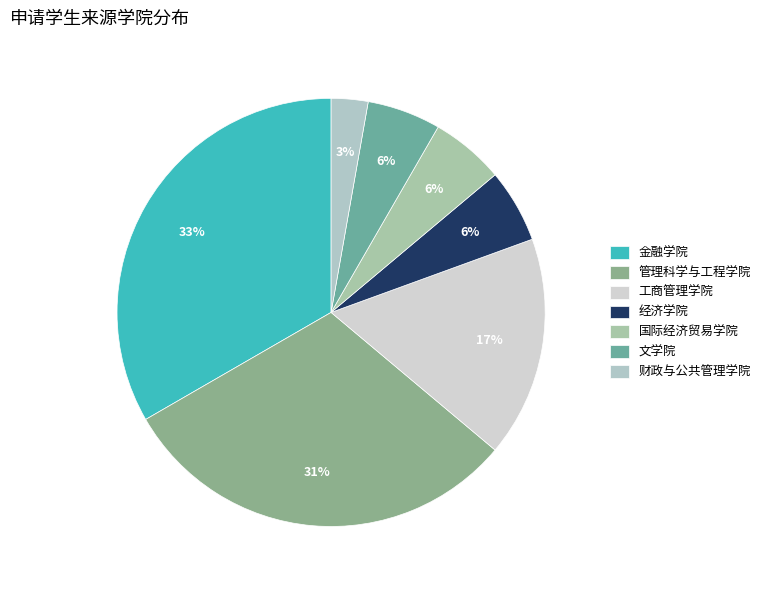

Count the number of slices in the pie.

7